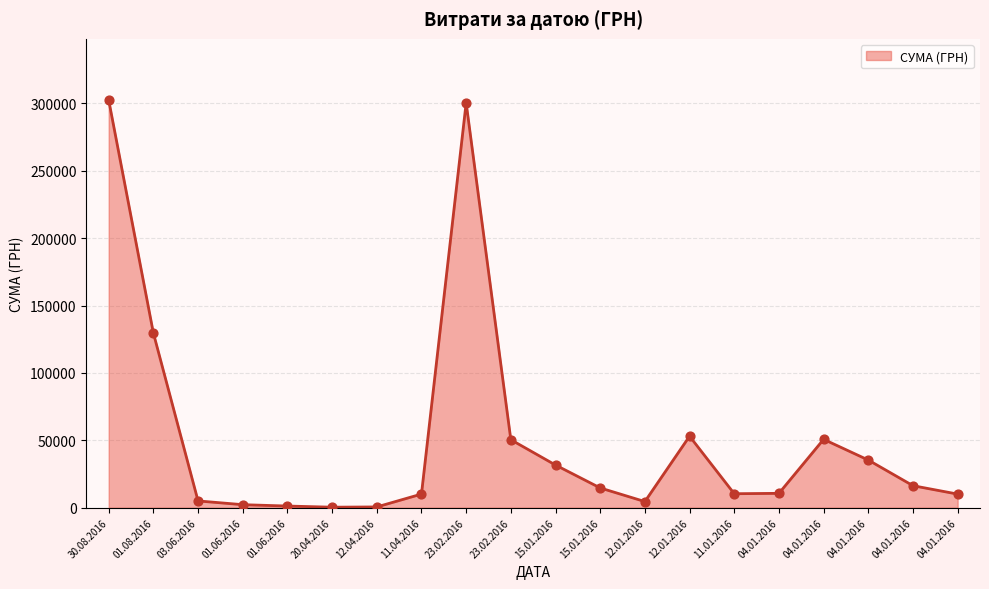

Does the chart have visible grid lines?

Yes